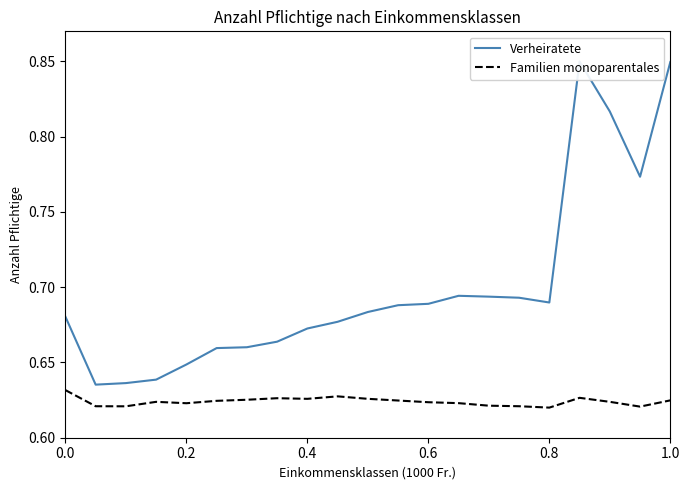

At how many categories does at least one series exceed 0?

21